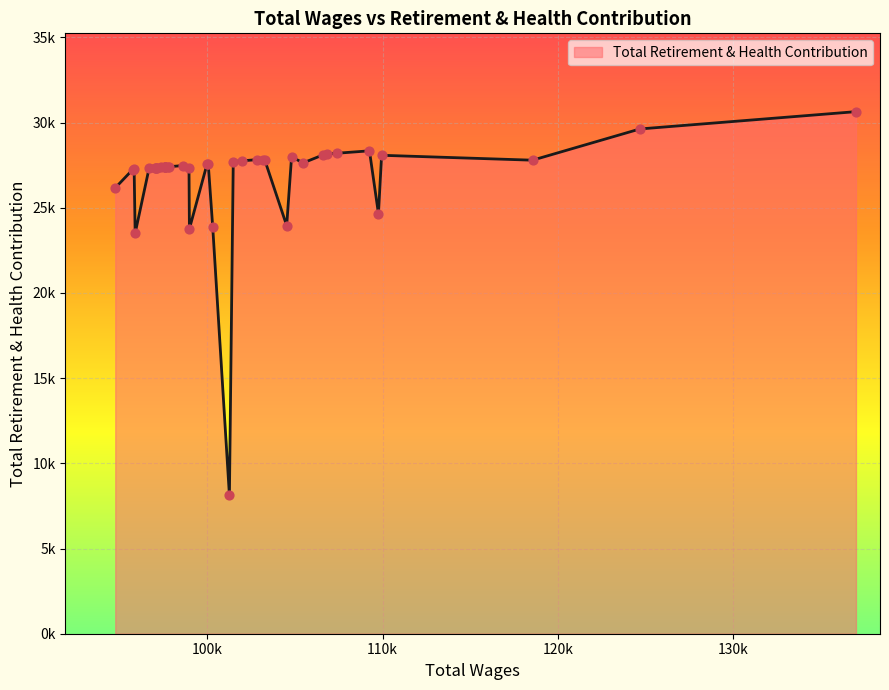

What is the change in value from 118553 to 98991?

-4031